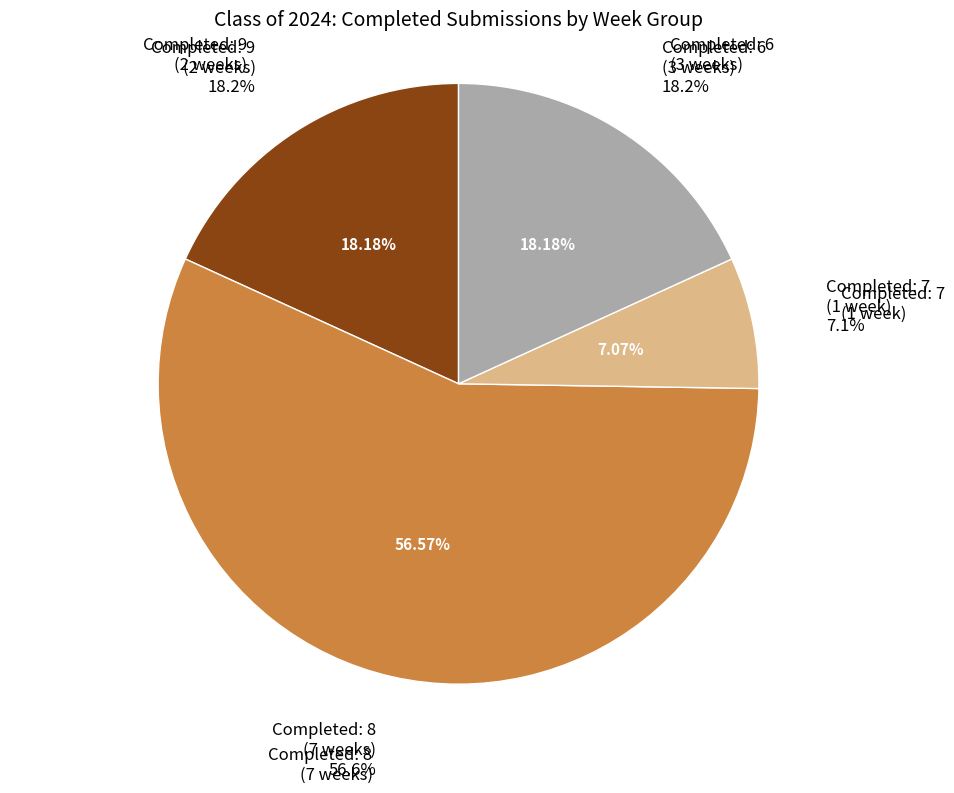

The Submitted 9 slice represents 44% of the pie. True or false?

False